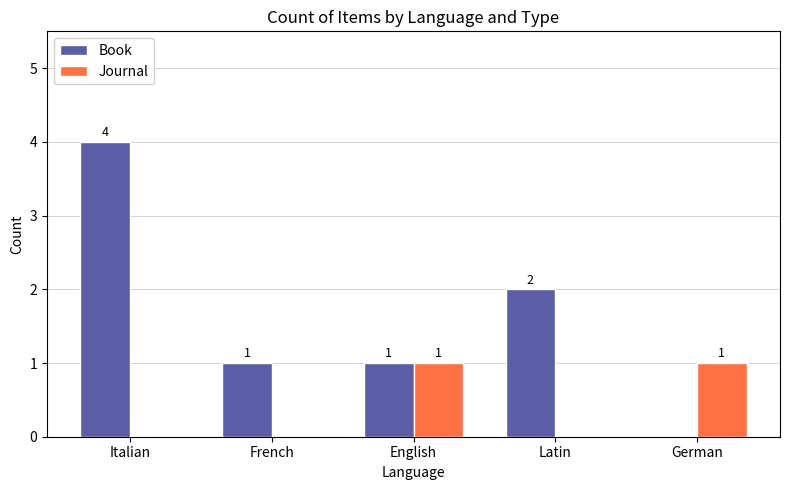

What is the sum of the Book values at Italian and German?

4